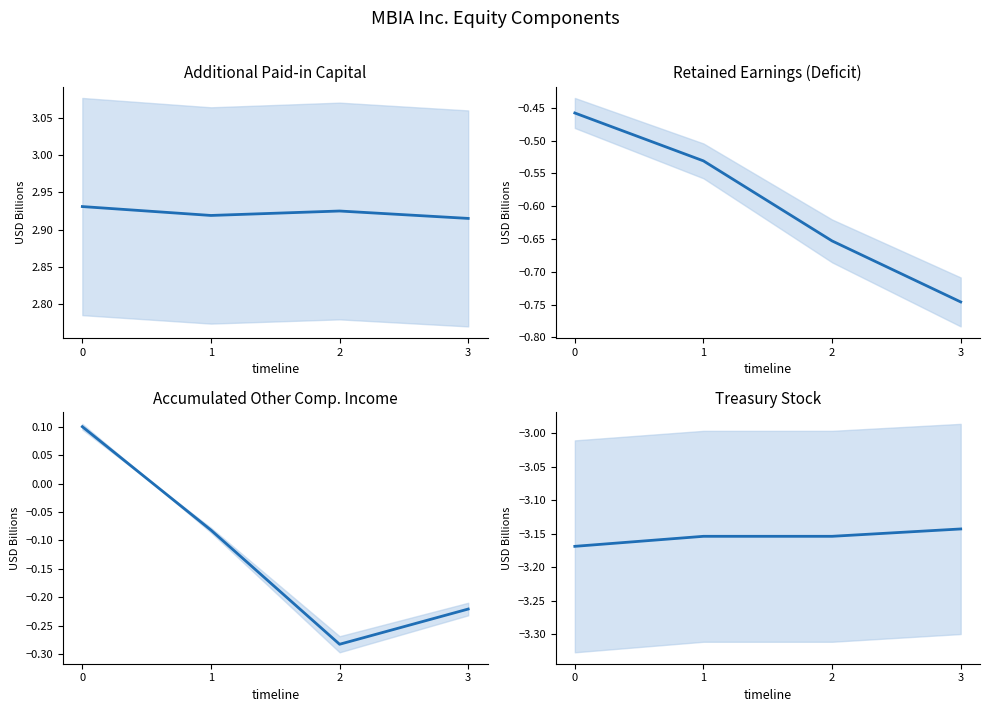

True or false: Treasury Stock [Member] has a value of -3.2 at 1.

True